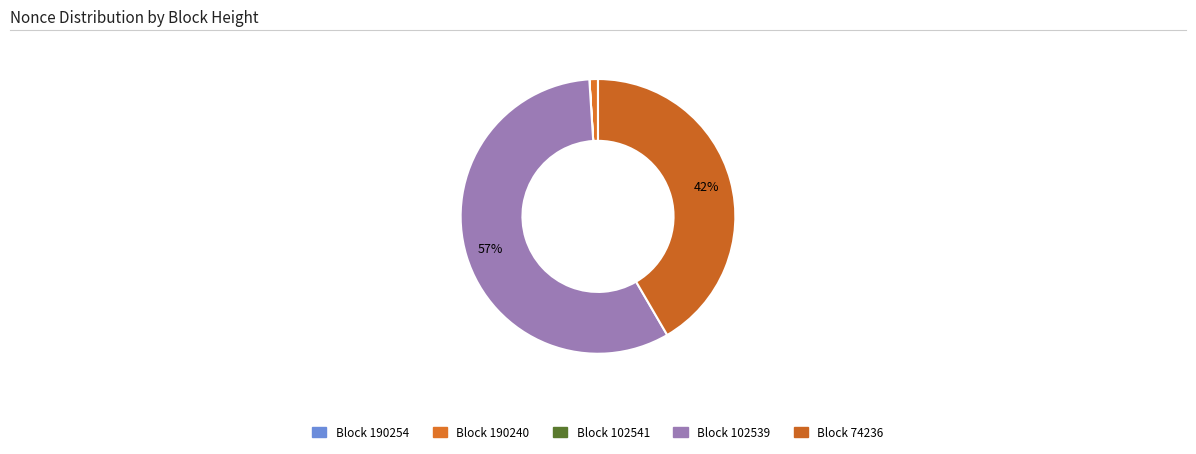

What is the largest slice in the pie chart?

102539